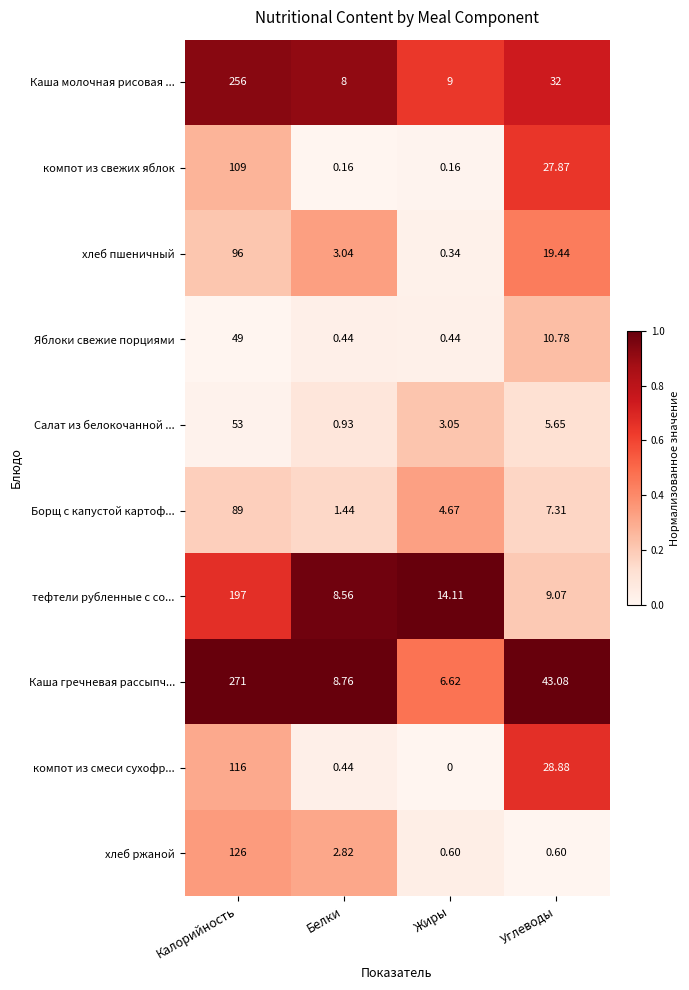

How many distinct data groups are displayed?

10